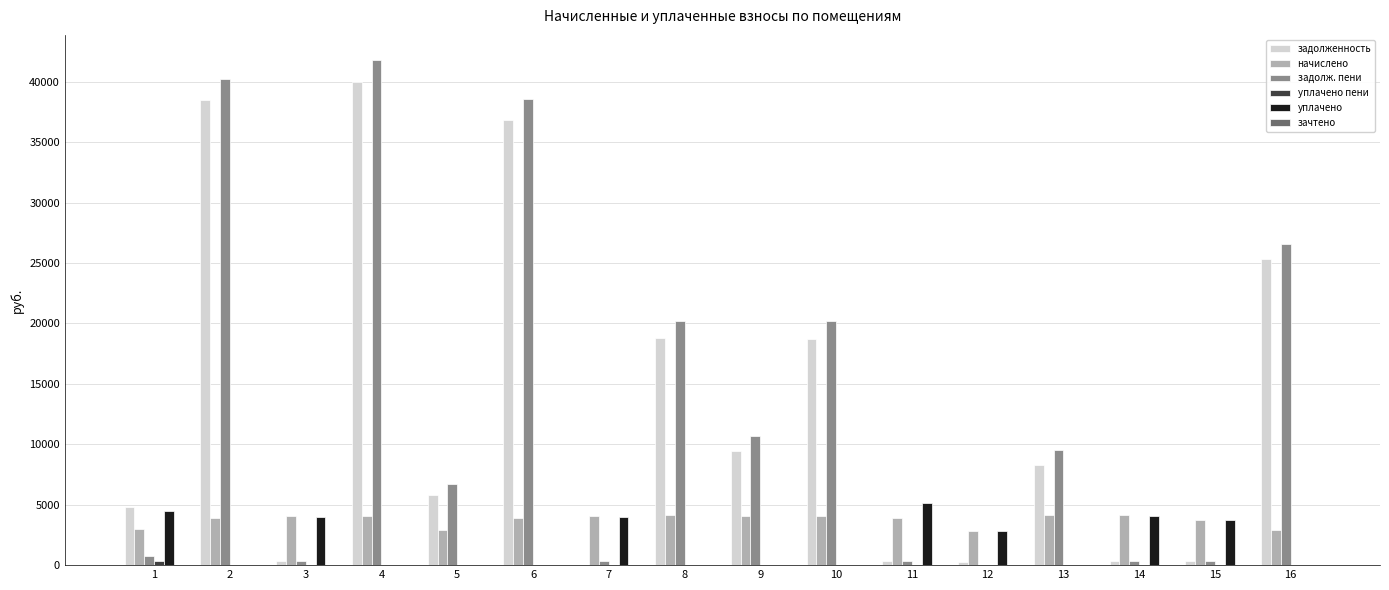

Which series has the widest spread of values?

задолж. пени